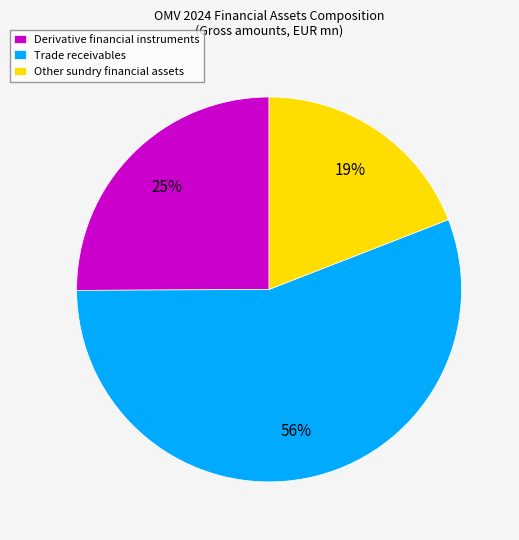

Is it true that Derivative financial instruments is 14% of the pie?

False